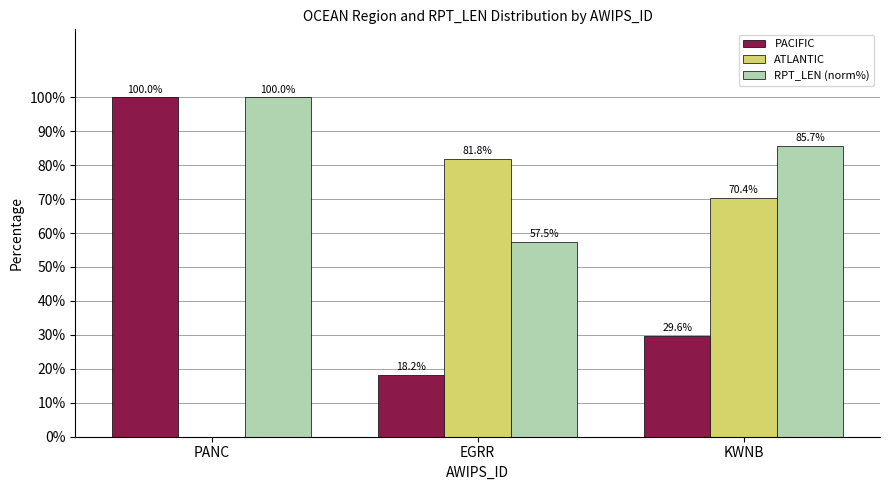

At which label is RPT_LEN (norm%) closest to 78?

KWNB